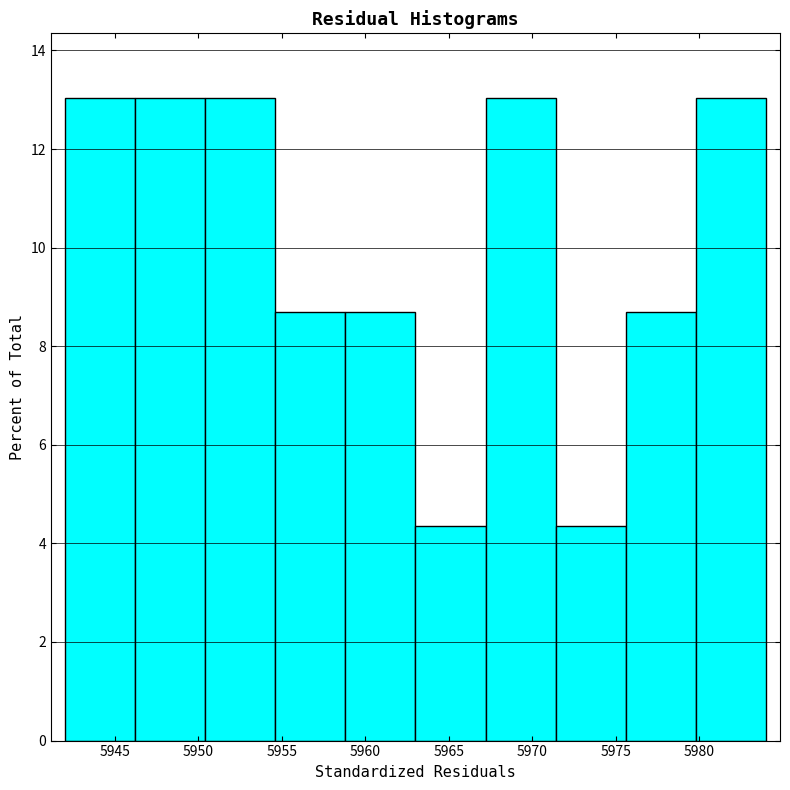

Reading left to right, transcribe this chart: for each bar, give the range it covers on the x-axis and its height. Neither the bar edges nor the heights are printed on the chart, so give them approximately, as read against the axes.

5942.0 to 5946.2: 13.0
5946.2 to 5950.4: 13.0
5950.4 to 5954.6: 13.0
5954.6 to 5958.8: 8.6
5958.8 to 5963.0: 8.6
5963.0 to 5967.2: 4.4
5967.2 to 5971.4: 13.0
5971.4 to 5975.6: 4.4
5975.6 to 5979.8: 8.6
5979.8 to 5984.0: 13.0